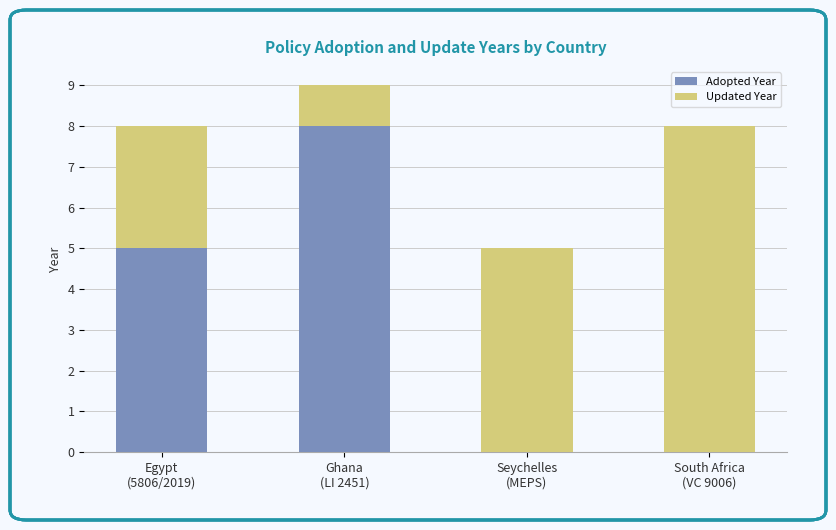

What is the highest value of the Adopted Year series?

8